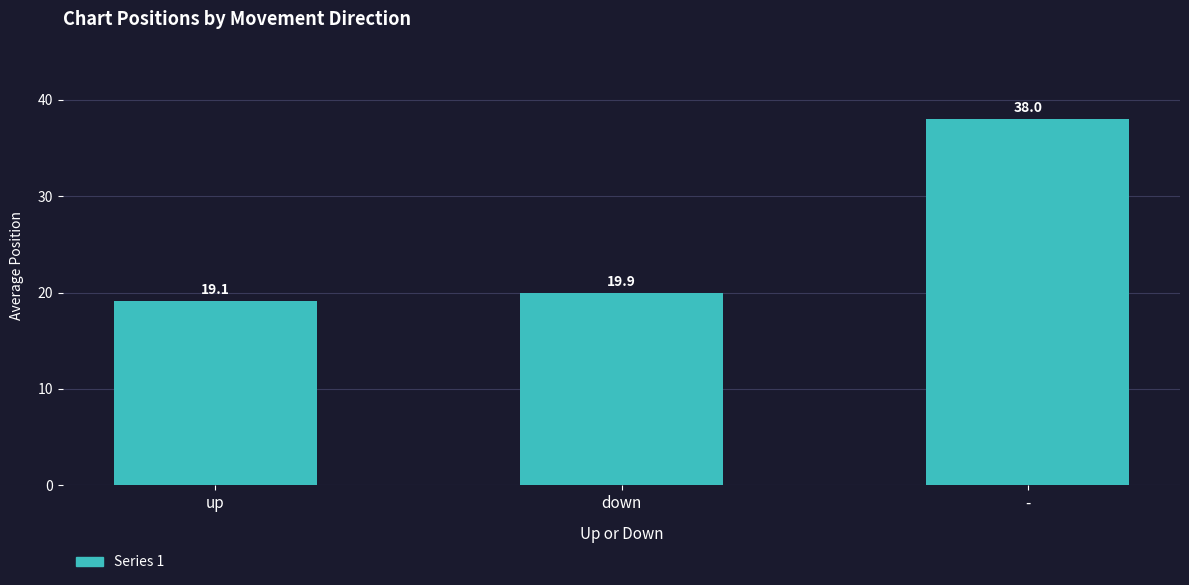

Is it true that the value at up is 26.8?

False